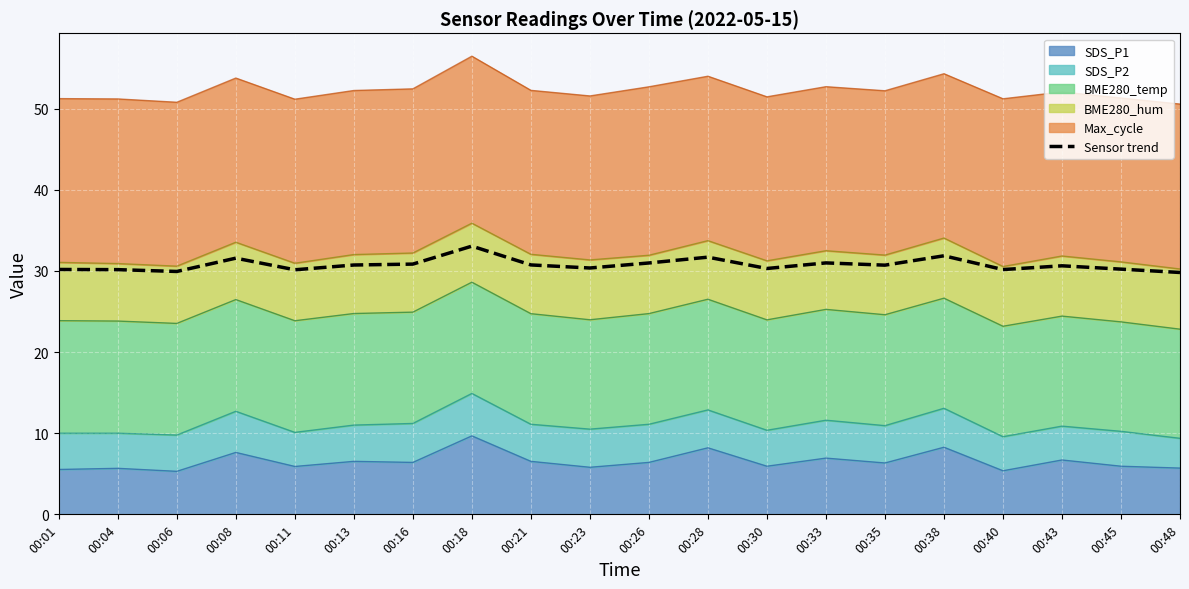

Is it true that the value at 00:21 is 30.7?

True